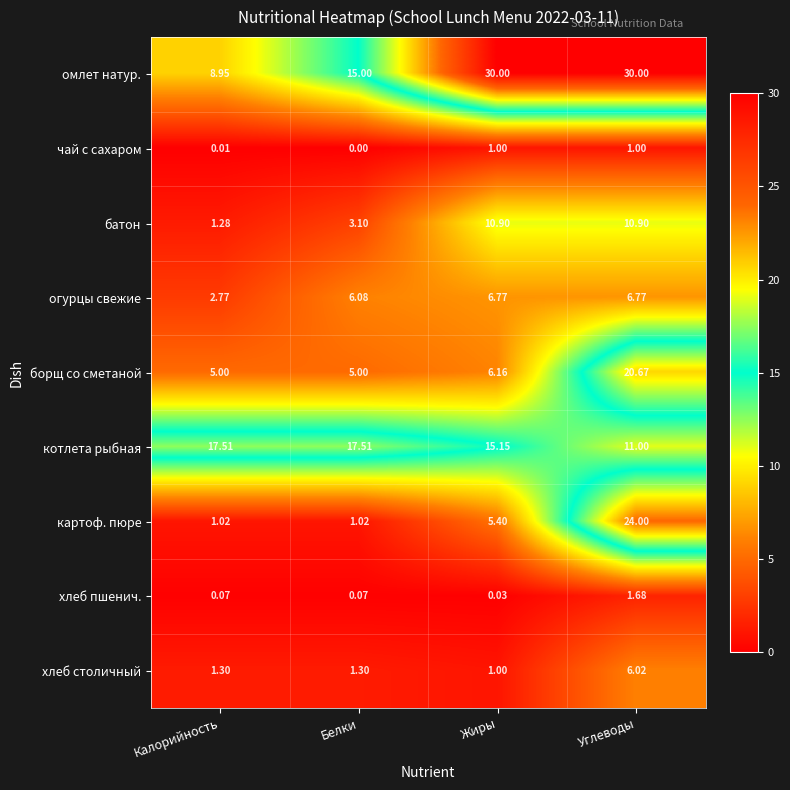

Which series has the widest spread of values?

картоф. пюре